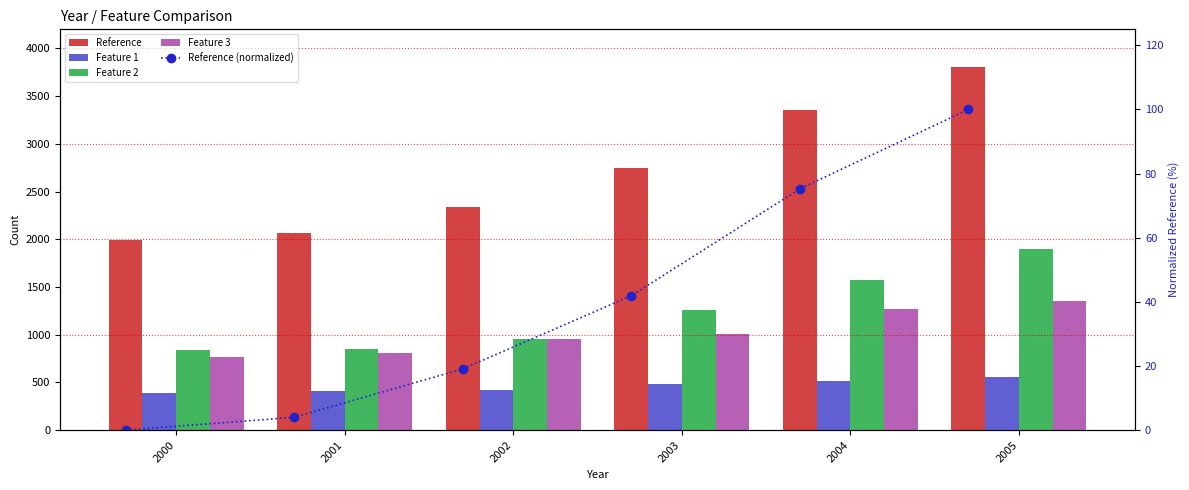

Between 2000 and 2001, which series saw the biggest shift?

Reference